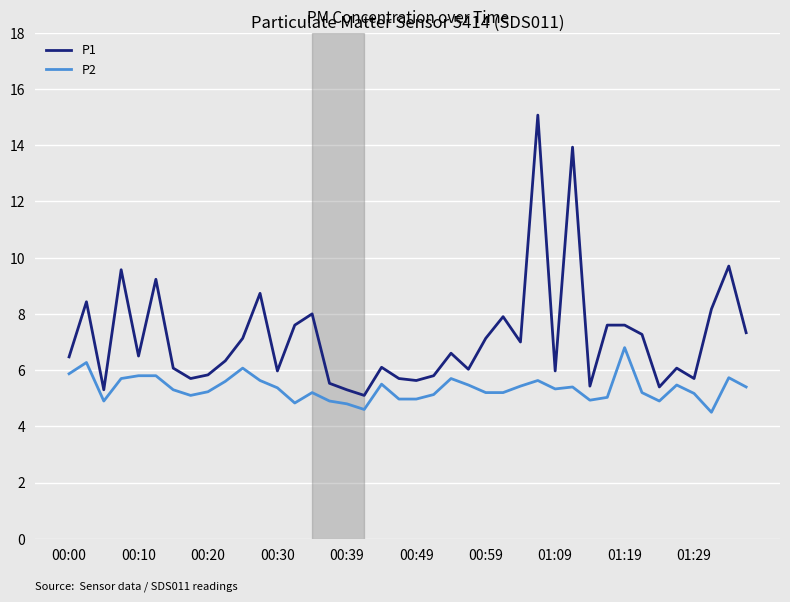

True or false: P2 and P1 cross at least once.

False